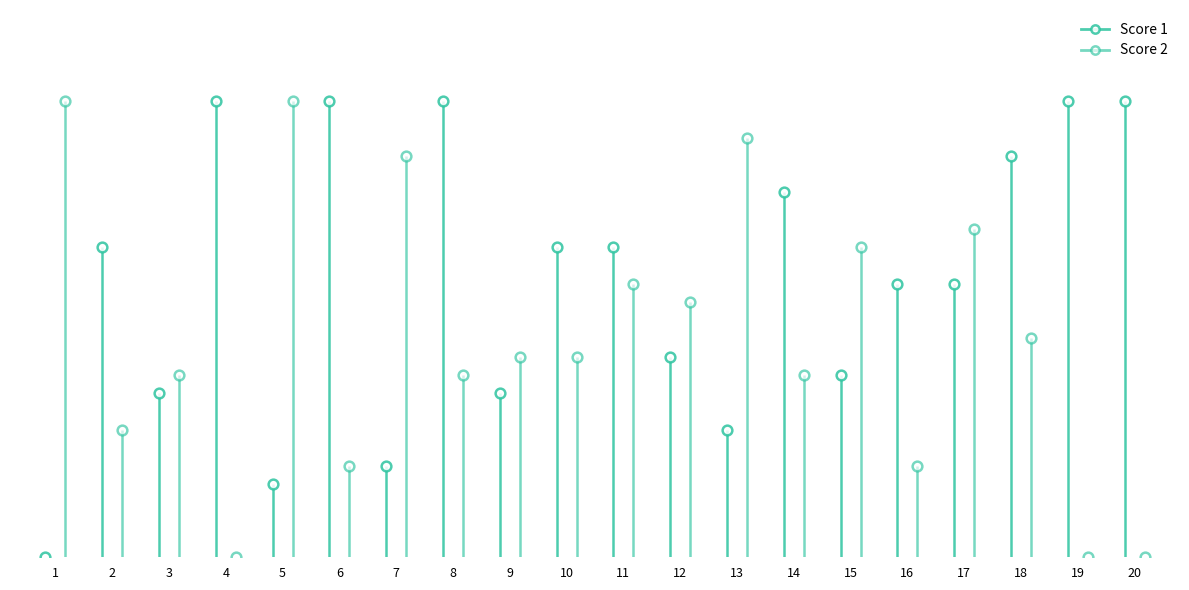

The Score 2 series shows 25 at 1. True or false?

True